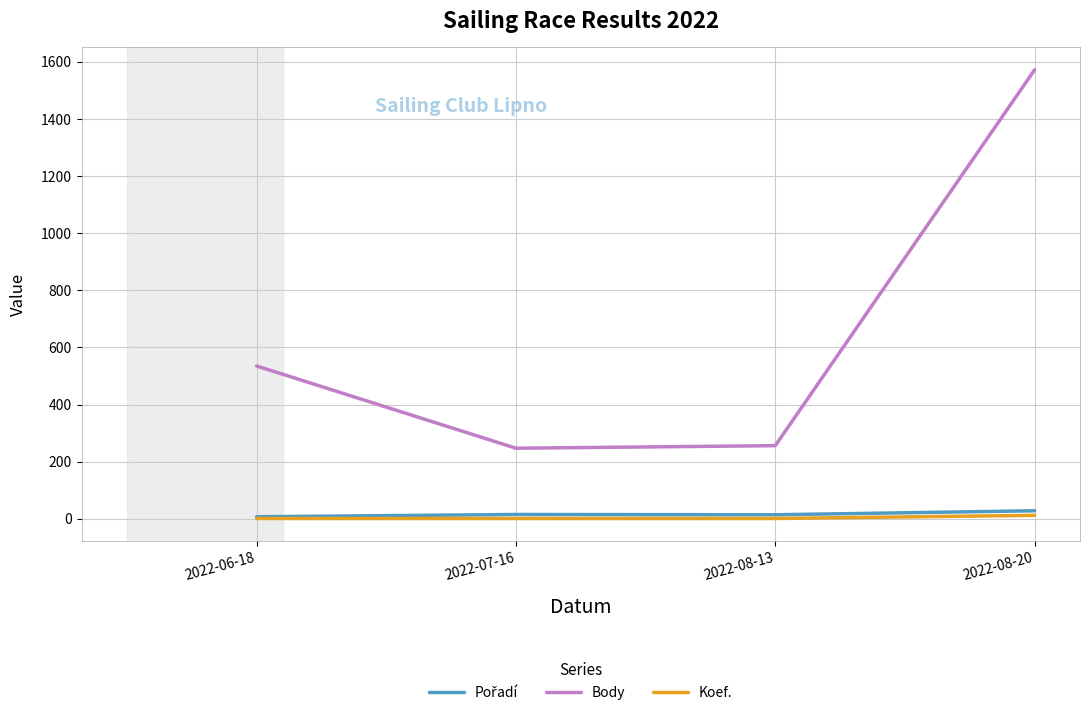

True or false: Koef. and Body intersect in this chart.

False